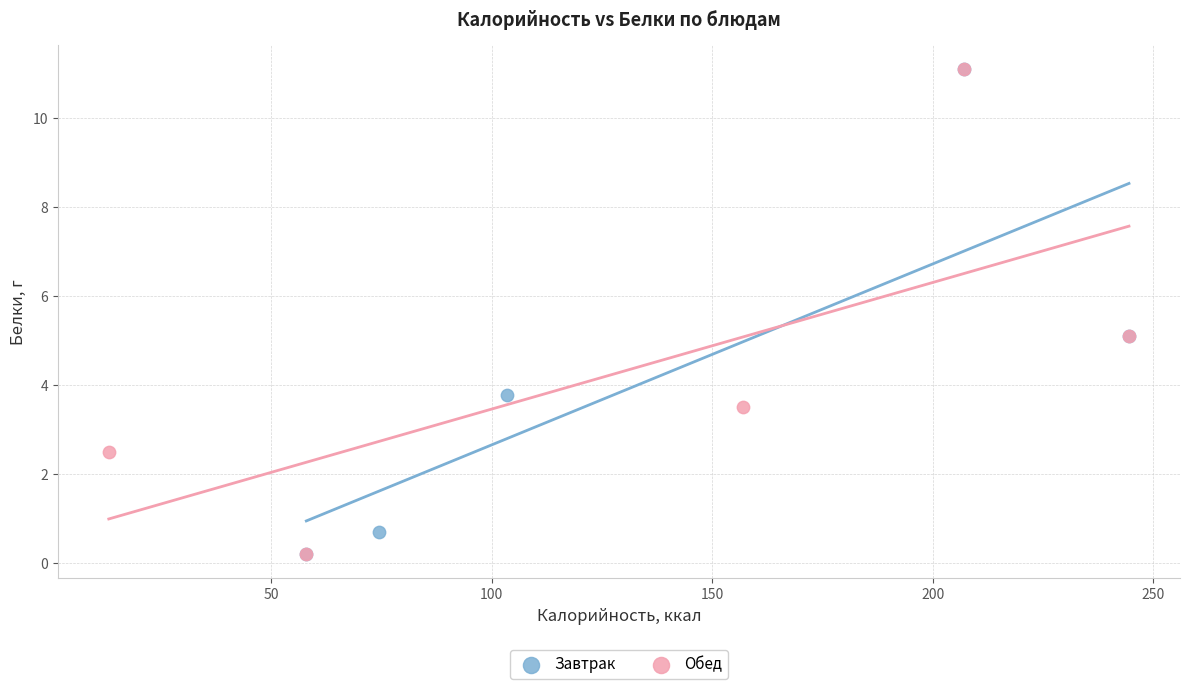

What are all the series names shown in the legend?

Завтрак, Обед